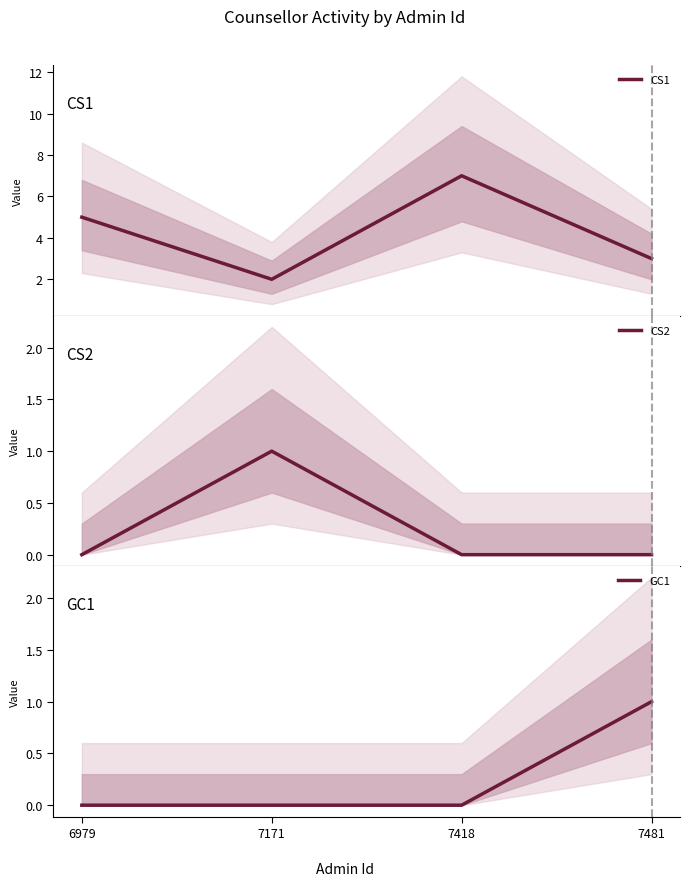

Where does the CS1 series first go above 5?

7418